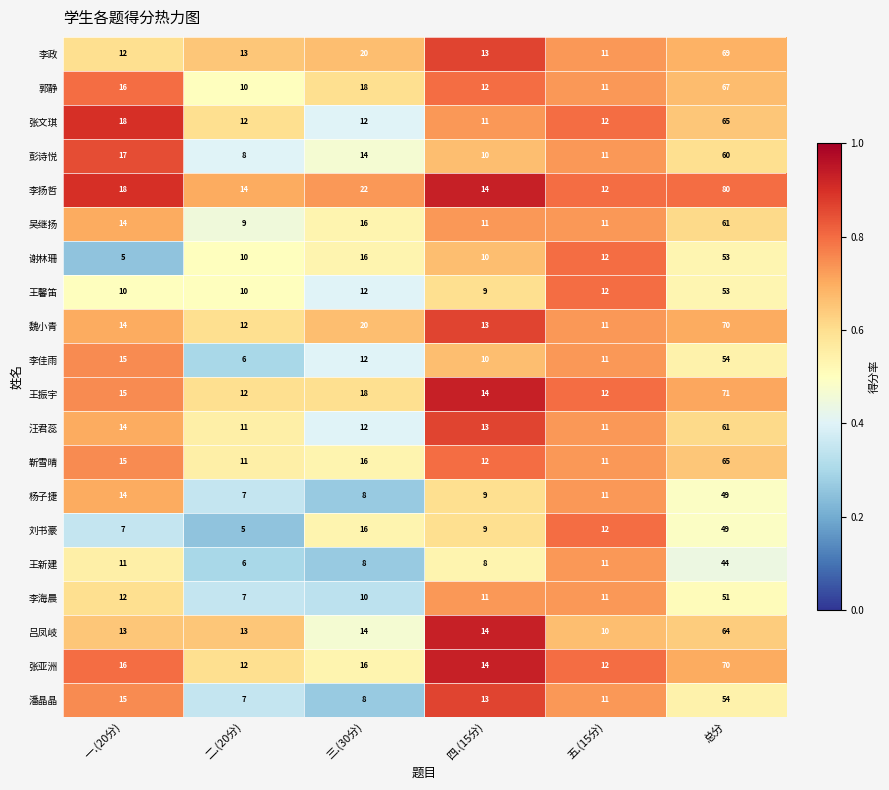

What is the total value across all series at 一.(20分)?

271